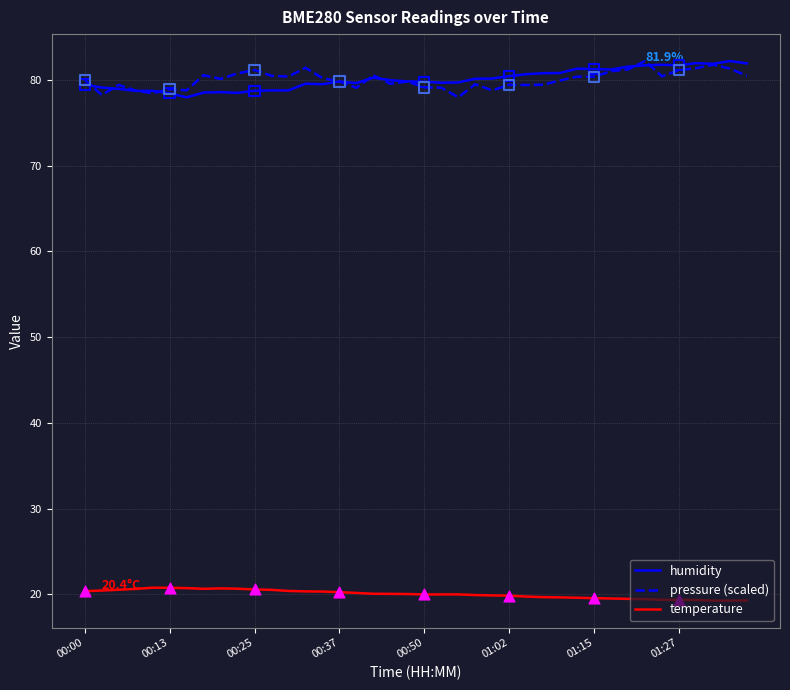

What is the maximum value shown in the chart?

82.2